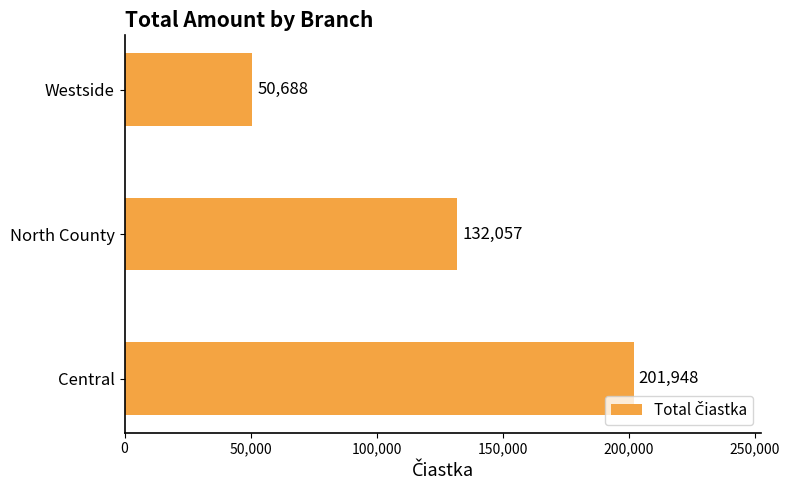

Which label corresponds to the smallest value in the chart?

Westside